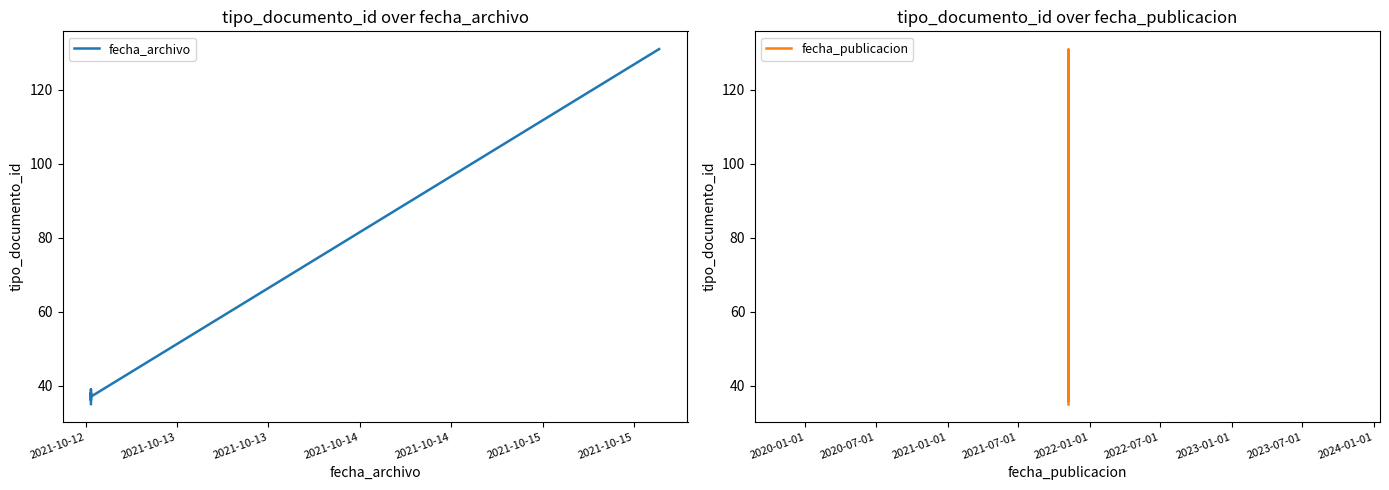

The value of fecha_publicacion at 2021-10-14 is 53. True or false?

False